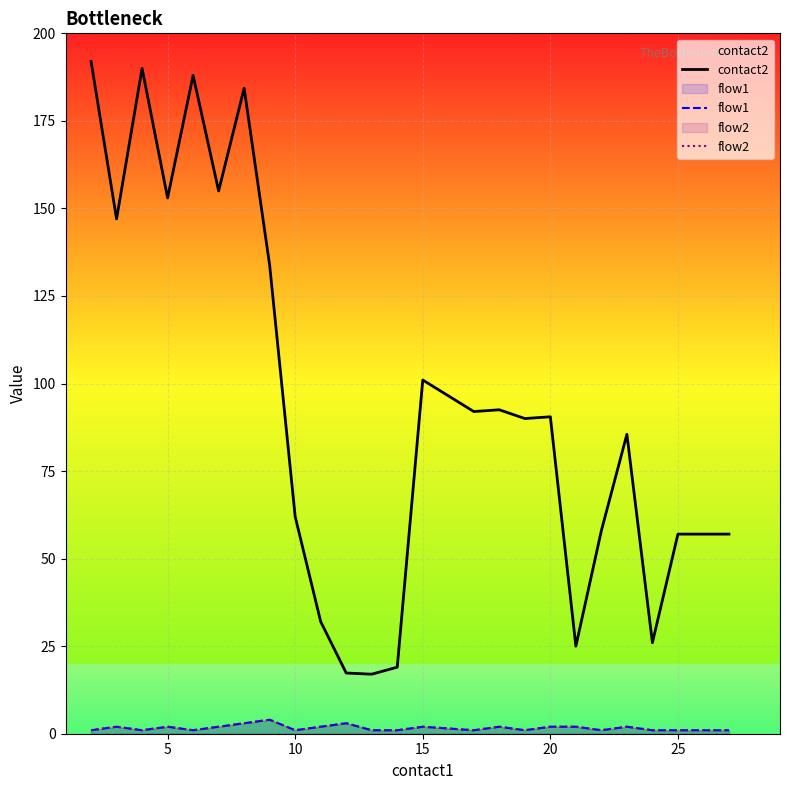

How many lines are shown in the chart?

3